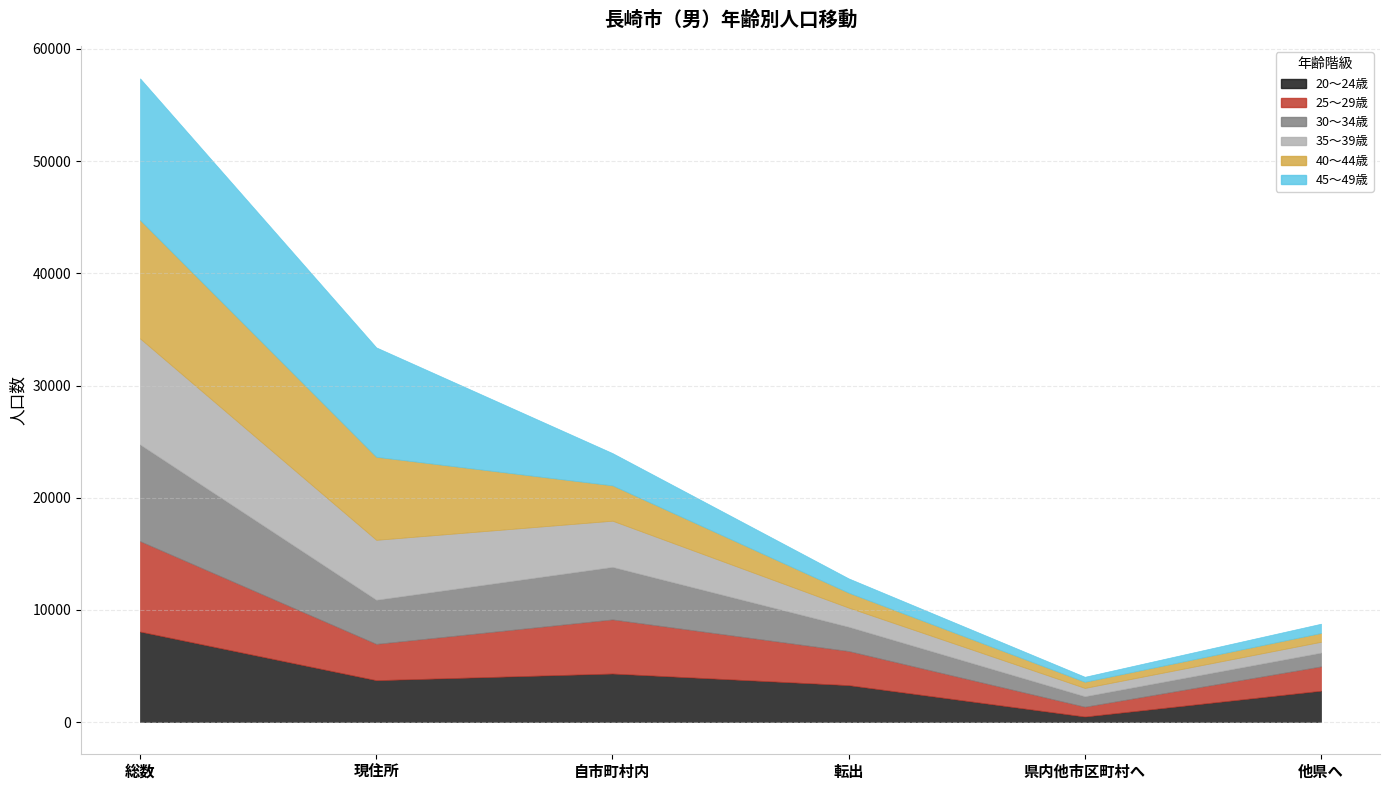

What is the difference between the highest and lowest values at 他県へ?

2015